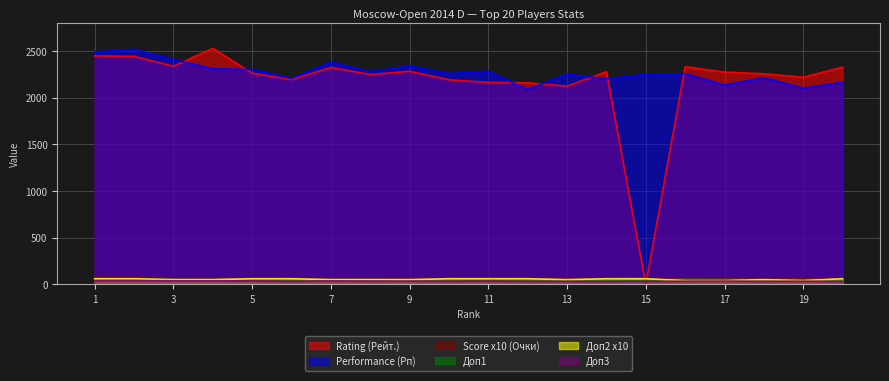

True or false: Доп3 and Score x10 (Очки) cross at least once.

False